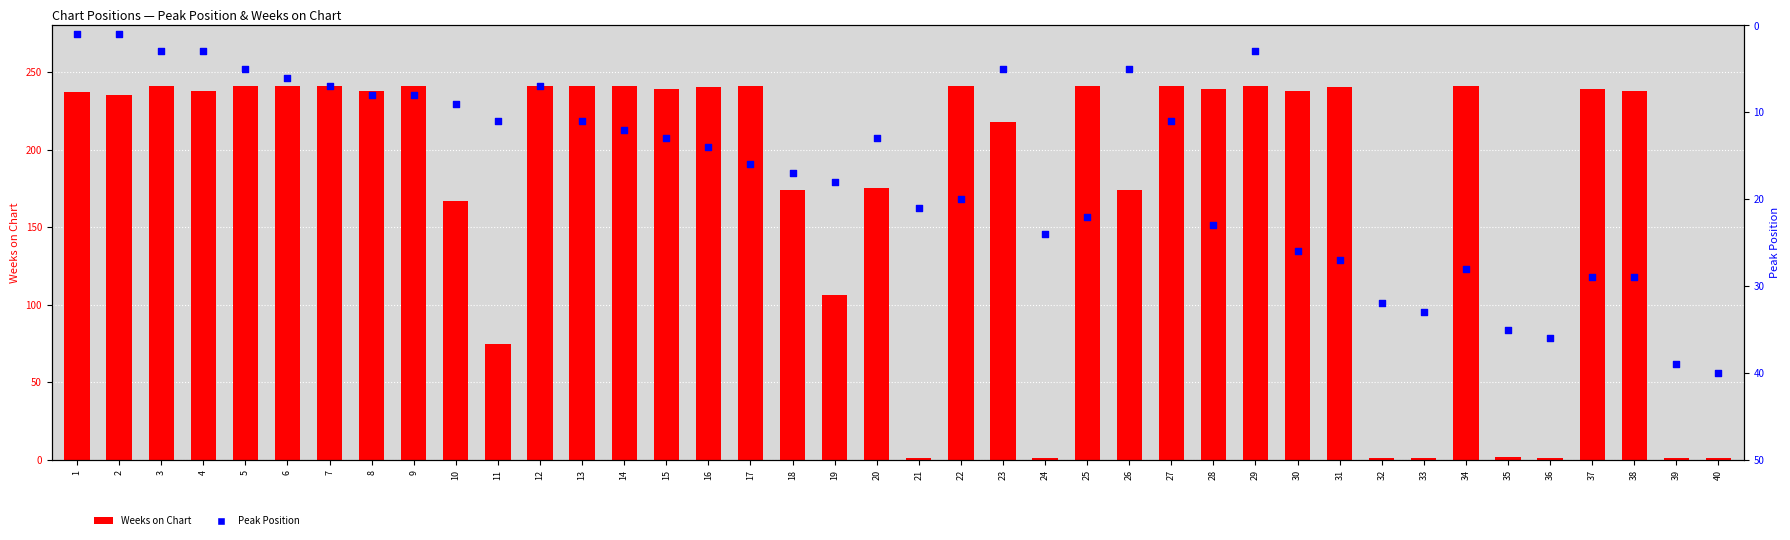

At which category is the sum across all series the highest?

34